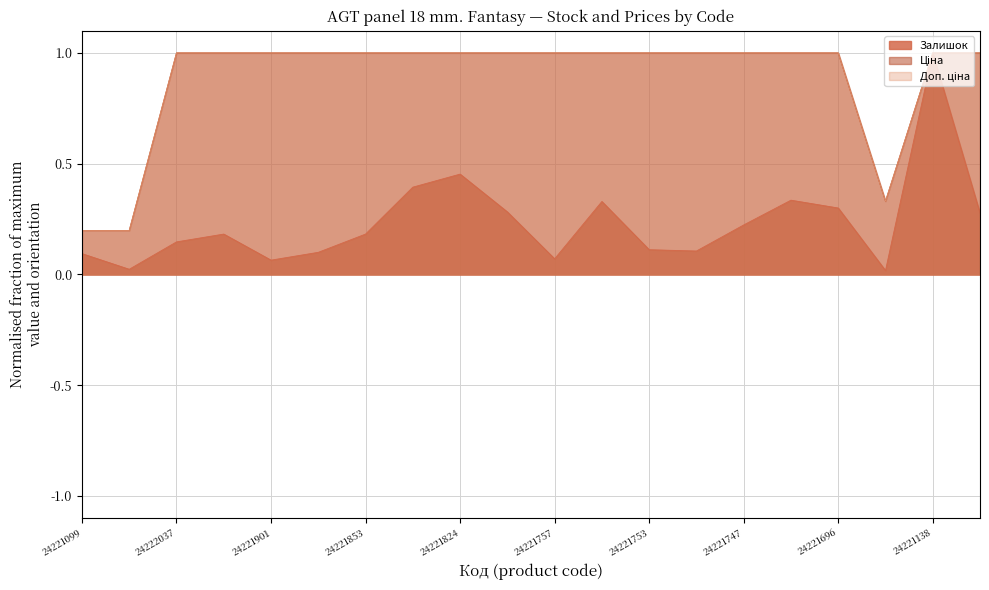

Is the value of Ціна at 24222031 greater than the value of Доп. ціна at 24221758?

No